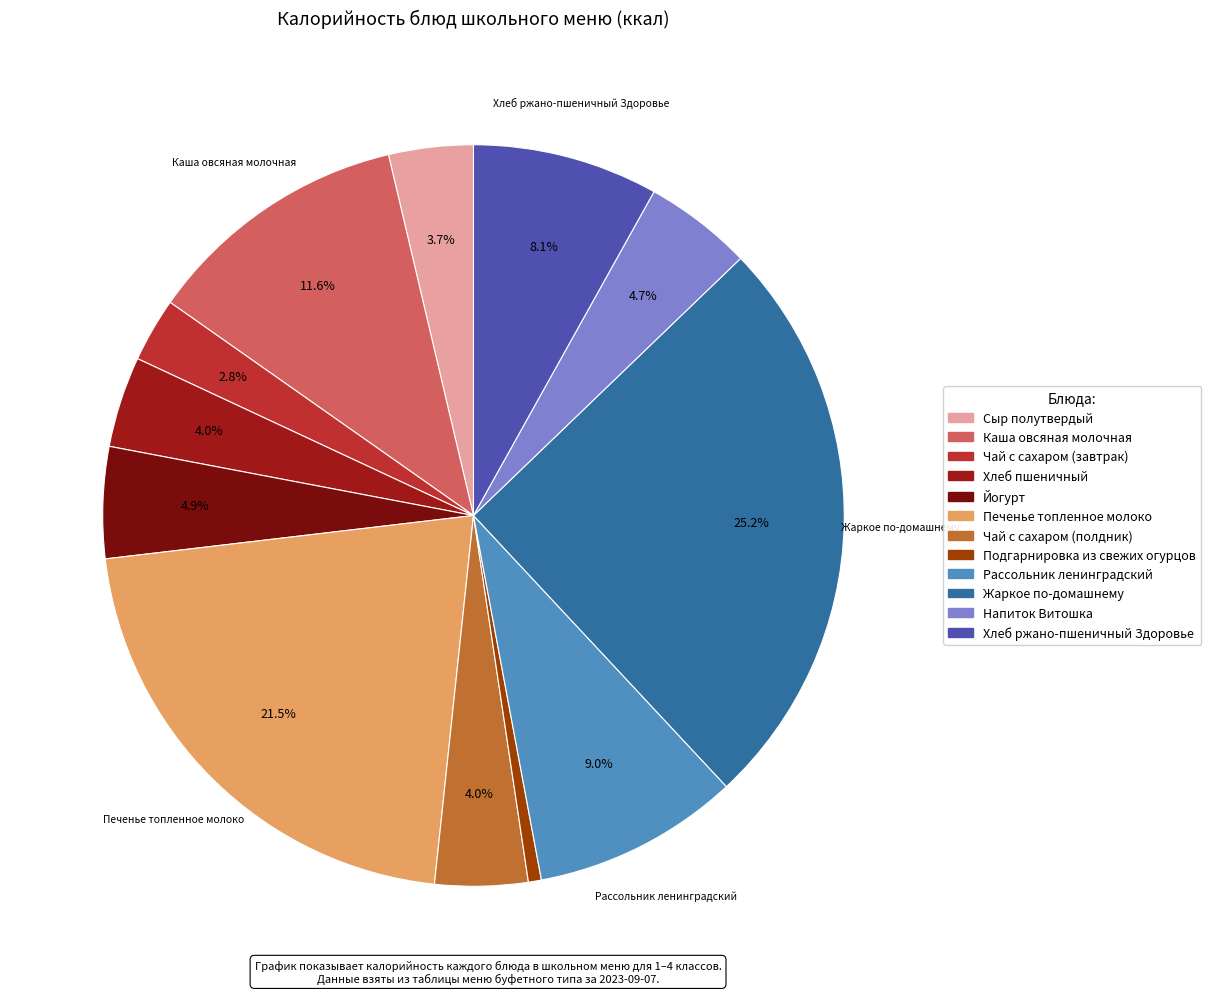

Which has a higher value, Йогурт or Чай с сахаром (полдник)?

Йогурт